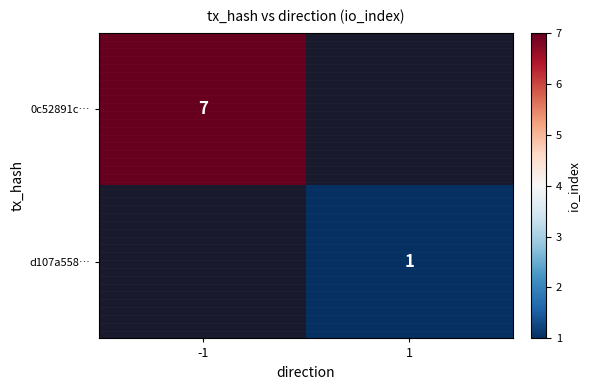

The value of 0c52891c… at -1 is 9. True or false?

False